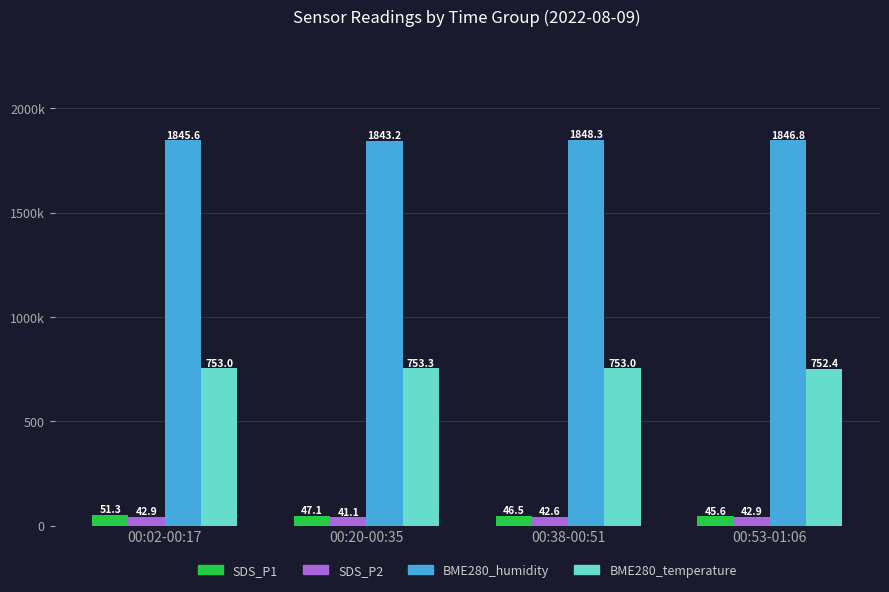

What are all the series names shown in the legend?

SDS_P1, SDS_P2, BME280_humidity, BME280_temperature